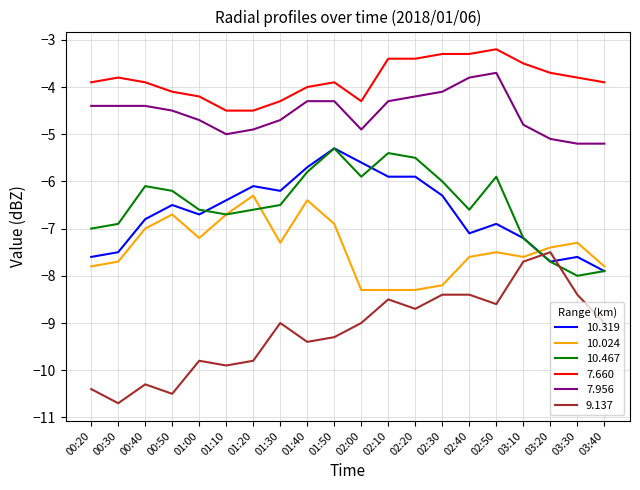

What position from the left is 00:50?

4